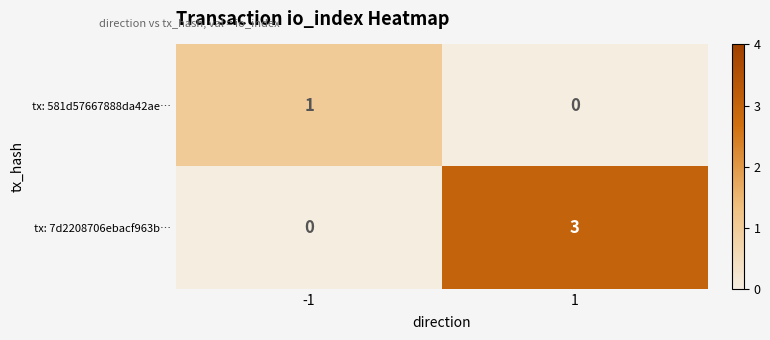

True or false: tx: 7d2208706ebacf963b… has a value of 0 at -1.

True